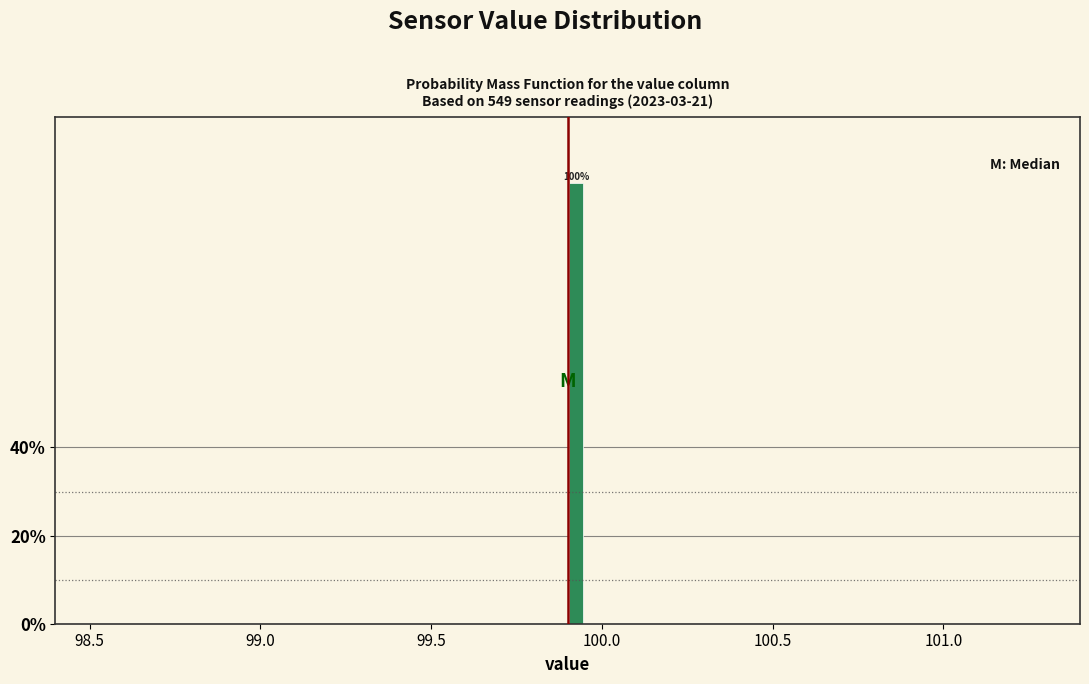

Around what value on the x-axis is the tallest bar? Give the approximate position of its centre, as read against the axis.

99.95